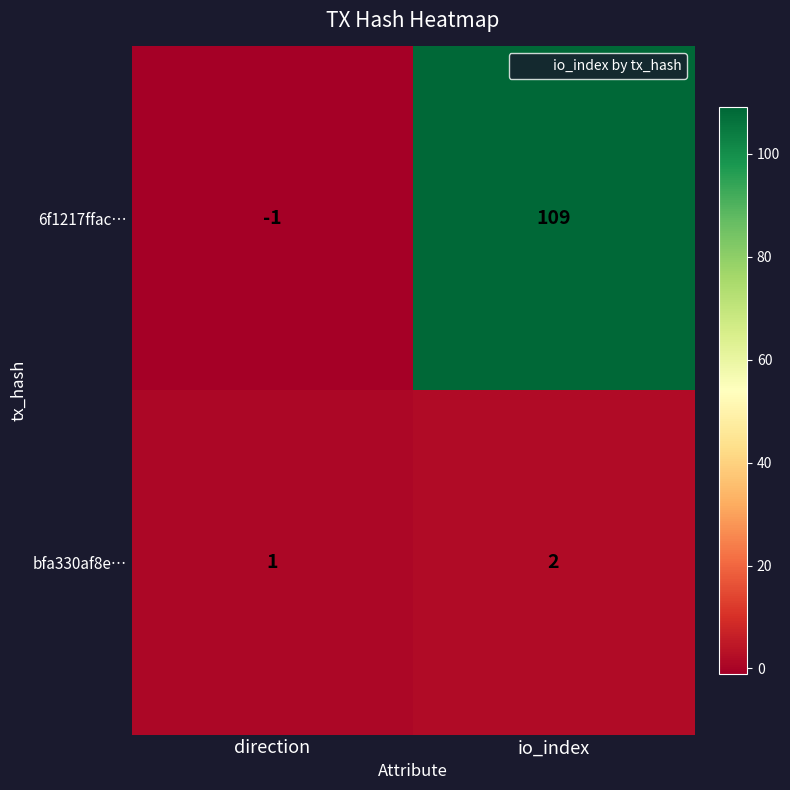

How many series are shown in this chart?

2